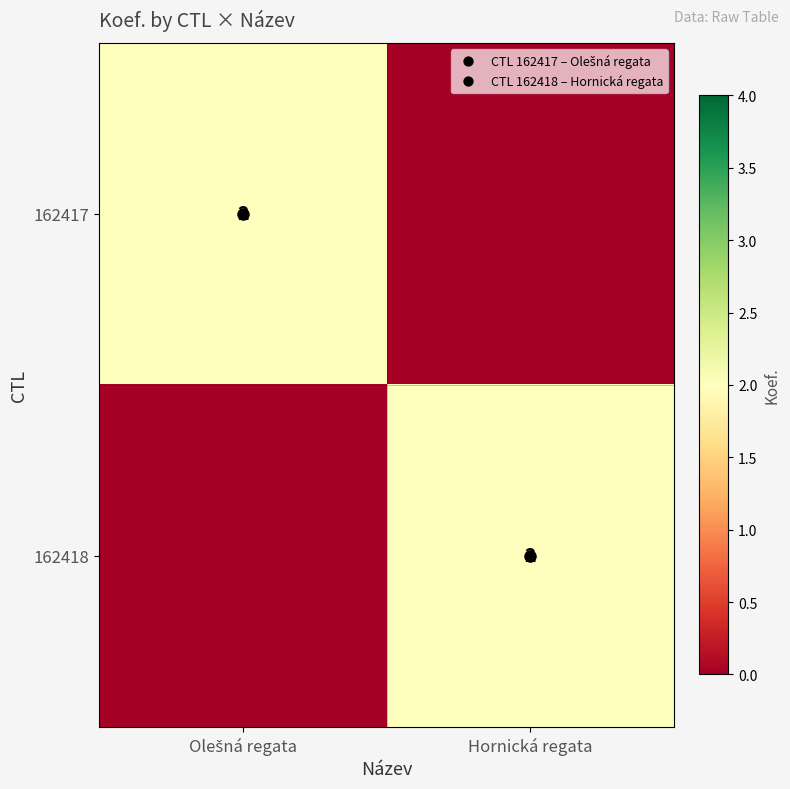

At which category is the sum across all series the highest?

Olešná regata